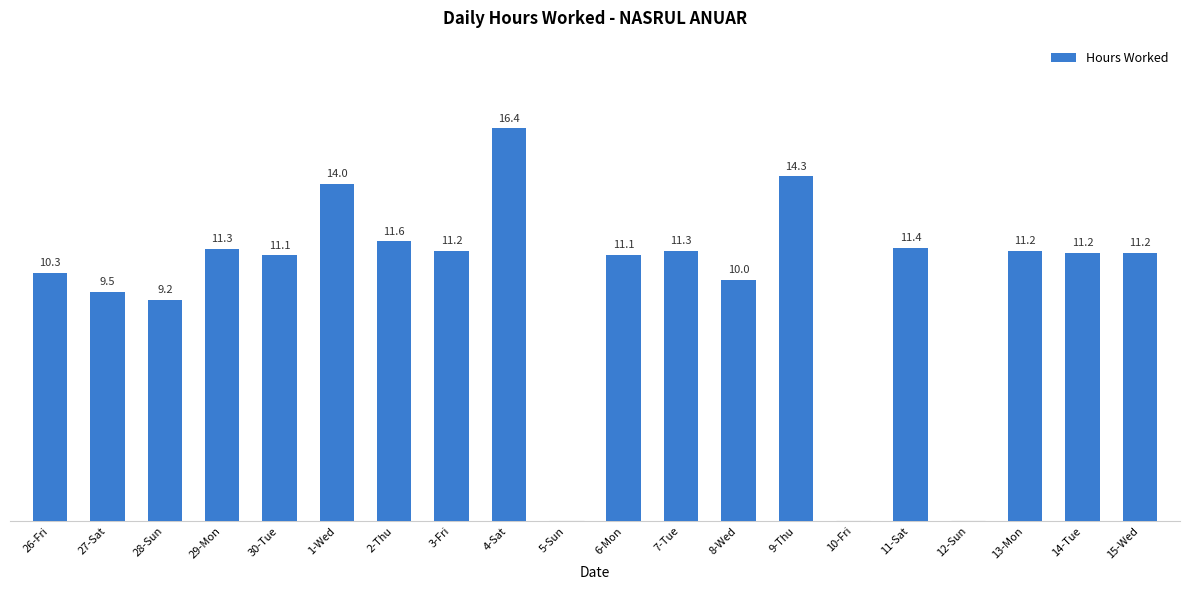

At which category does the chart reach its peak across all series?

4-Sat